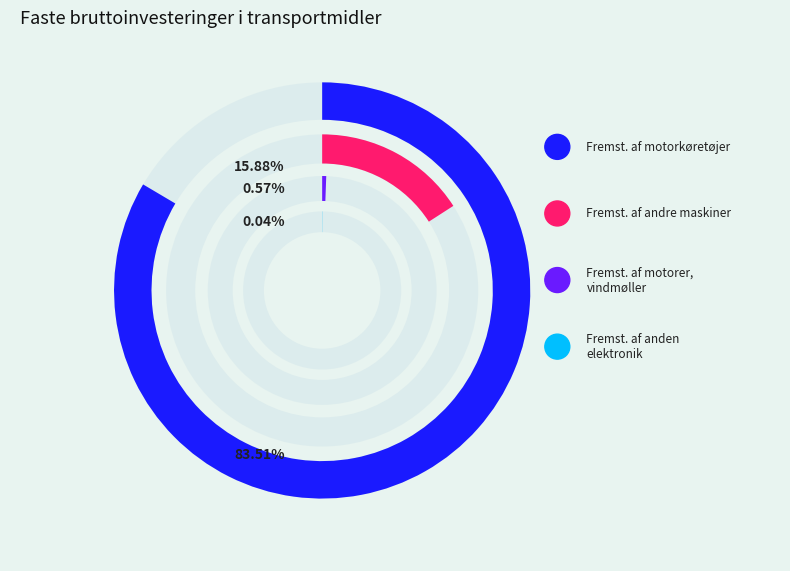

Rank the categories by value from lowest to highest.

Fremst. af anden elektronik, Fremst. af motorer, vindmøller, Fremst. af andre maskiner, Fremst. af motorkøretøjer